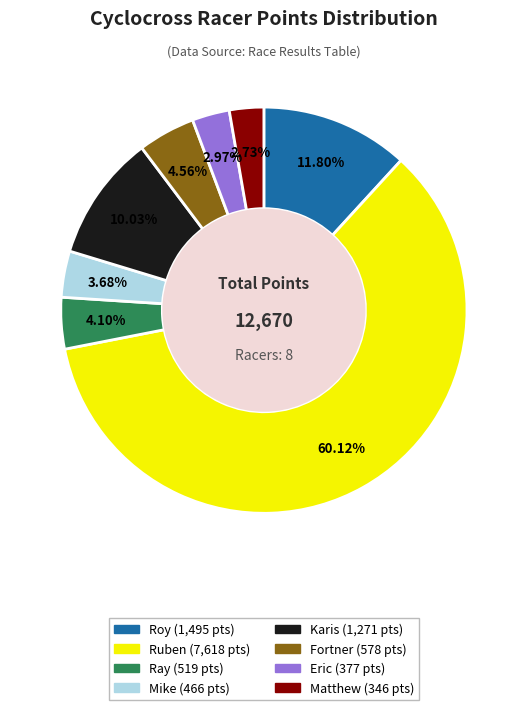

Is there any slice that represents more than half of the pie?

Yes